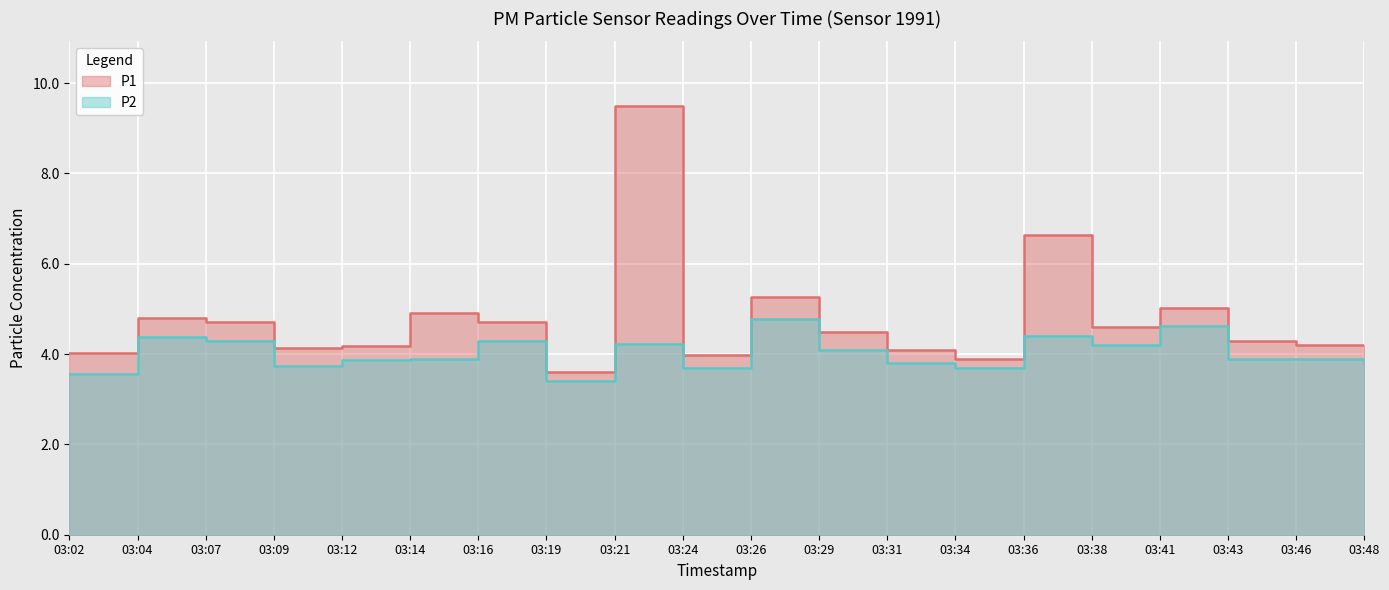

What is the difference between the maximum and minimum values in the P2 series?

1.4